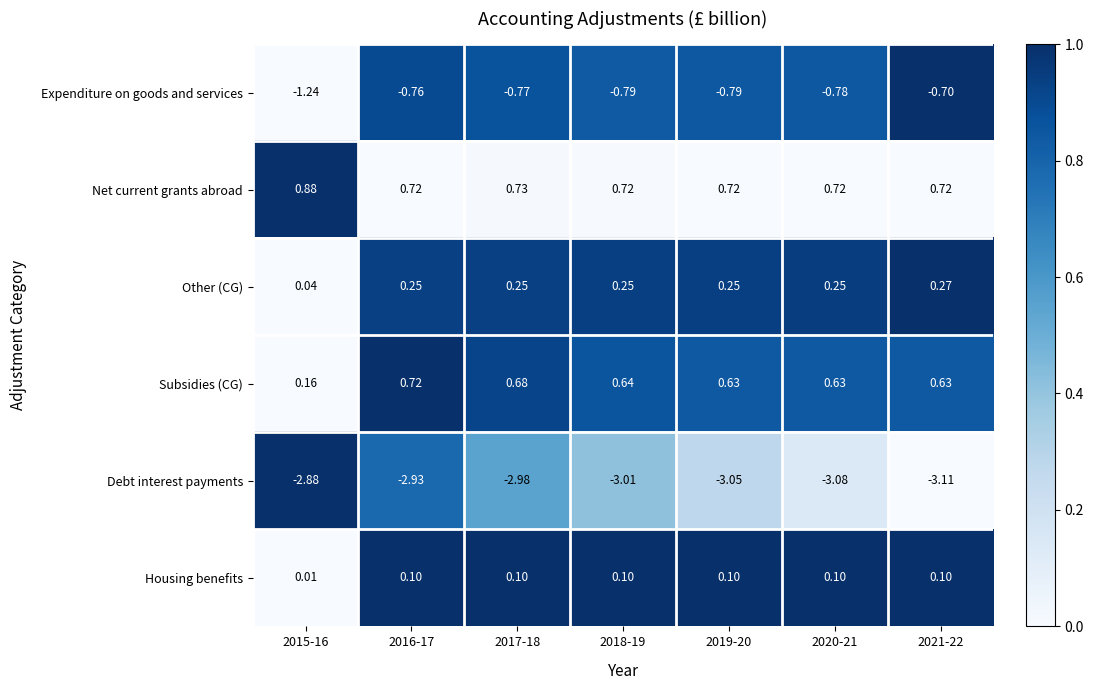

List the series in order of their peak value, highest first.

Net current grants abroad, Subsidies (CG), Other (CG), Housing benefits, Expenditure on goods and services, Debt interest payments